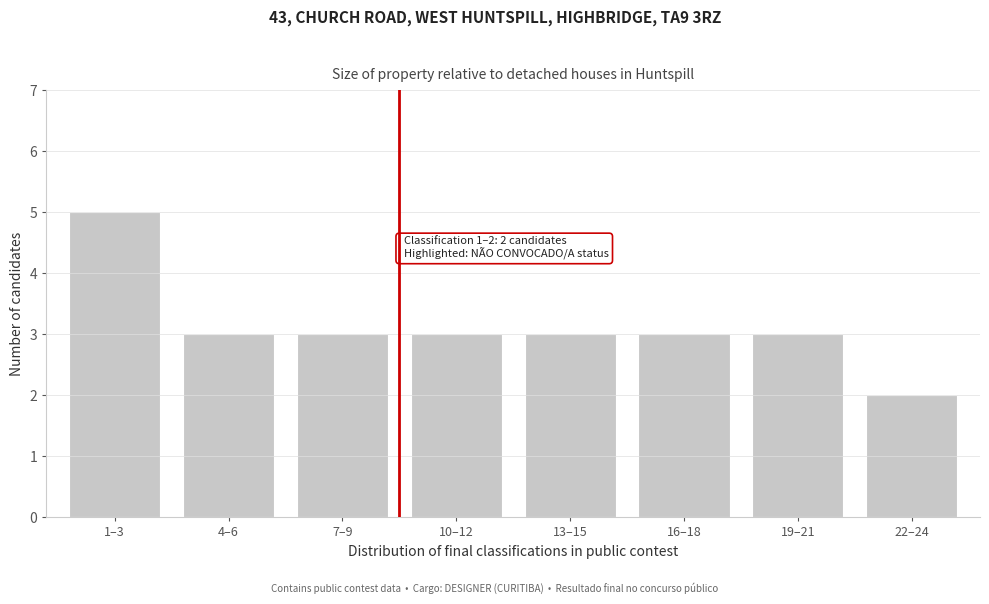

Reading right to left, list all the values displayed in this chart.

2	3	3	3	3	3	3	5